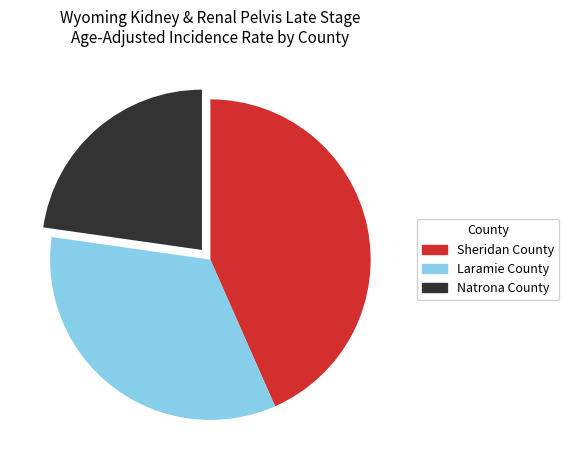

Rank the categories by value from lowest to highest.

Natrona County, Laramie County, Sheridan County